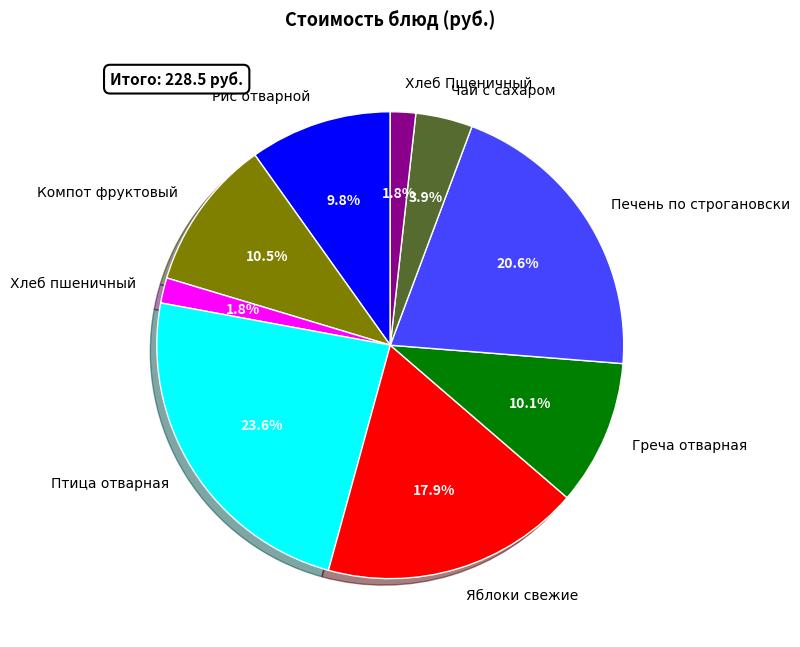

What portion of the pie excludes Компот фруктовый?

89.5%